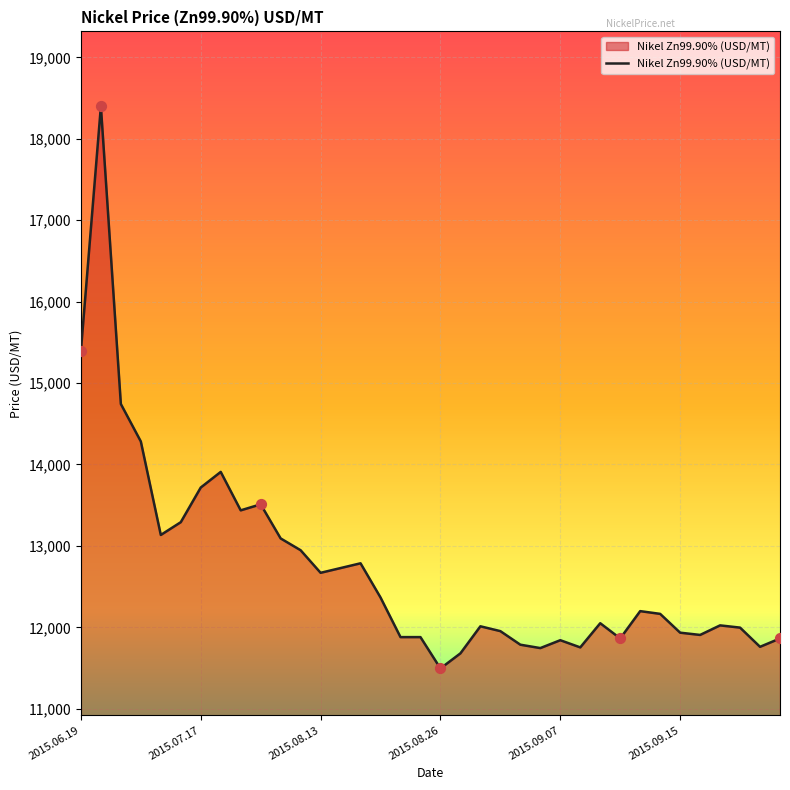

What is the maximum value shown in the chart?

18398.7